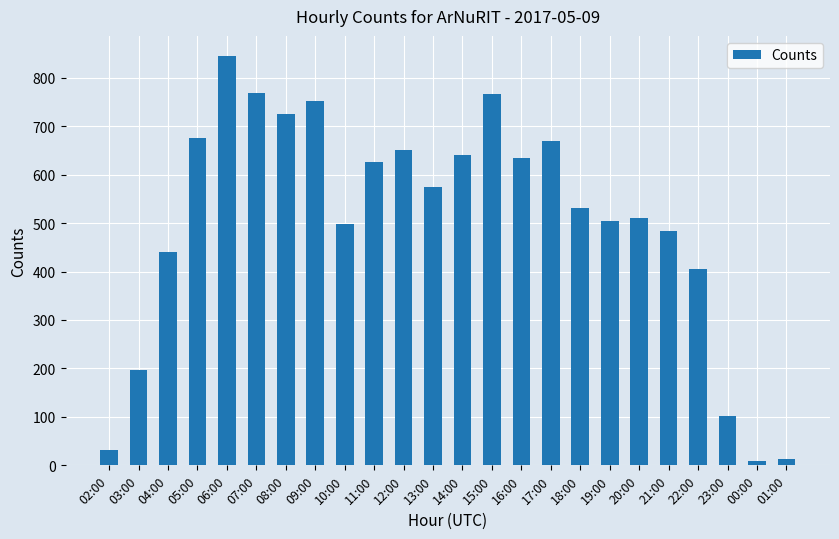

How many bars are there in total?

24